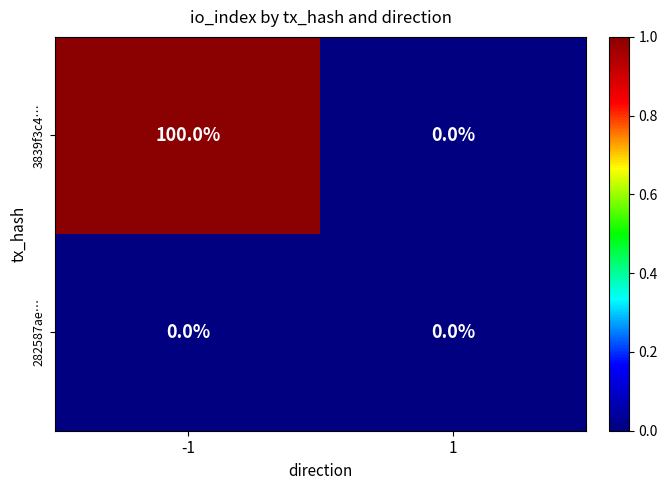

Which series has the largest total across all categories?

3839f3c4…